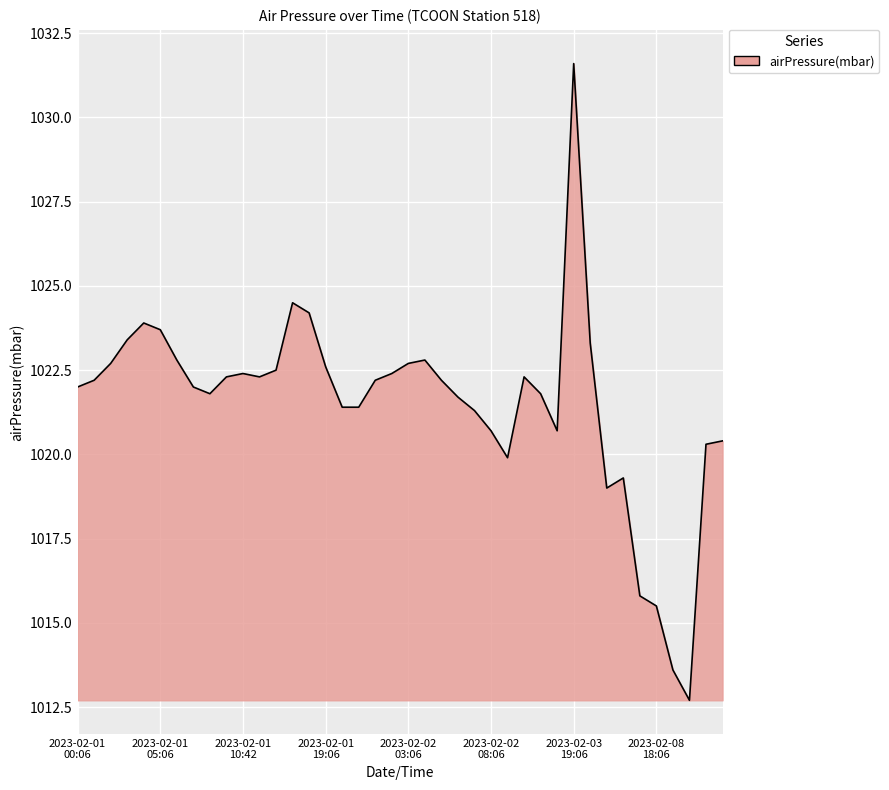

What is the greatest value displayed?

1031.6